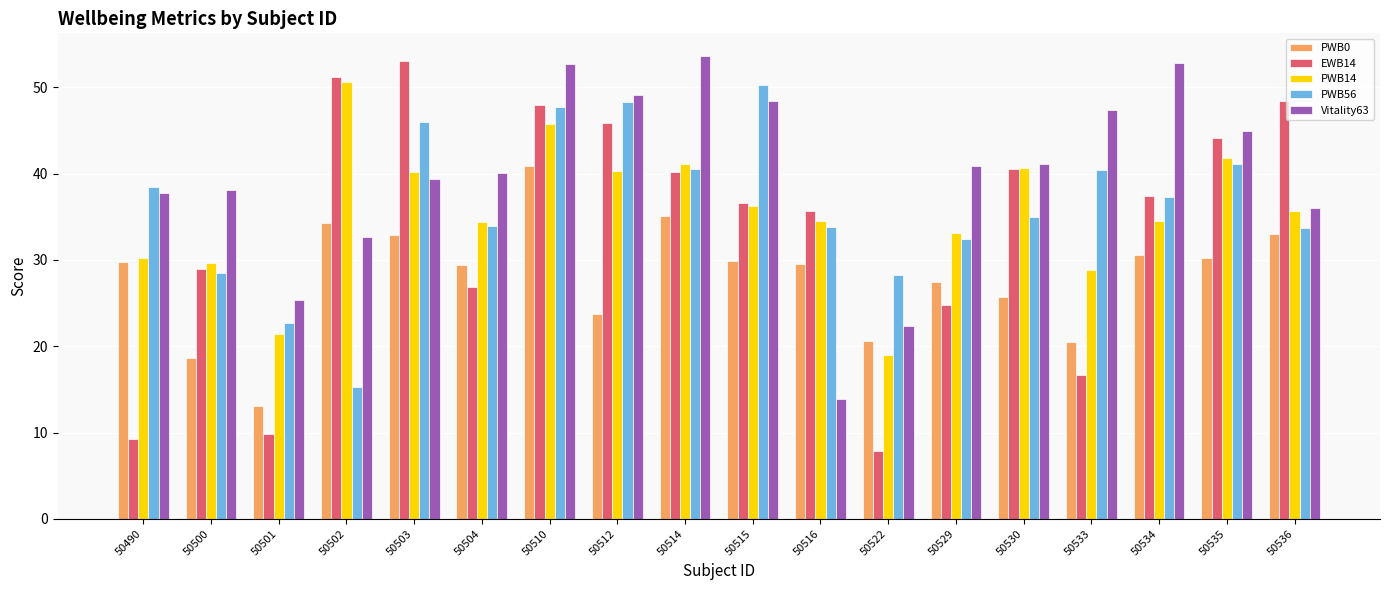

True or false: EWB14 has a value of 9.8 at 50501.

True